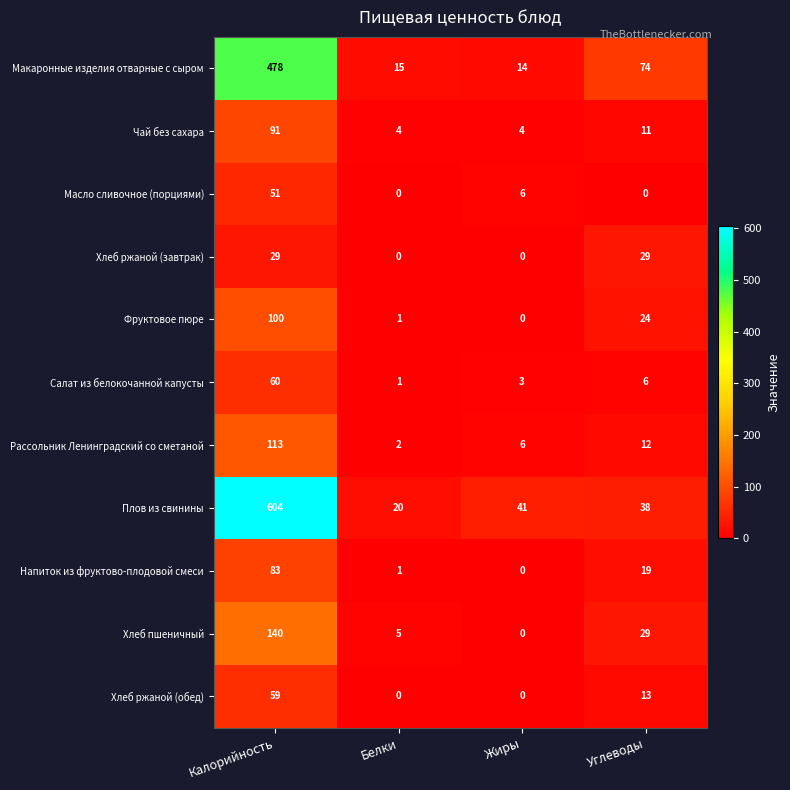

Which series has the largest range (max minus min)?

Плов из свинины